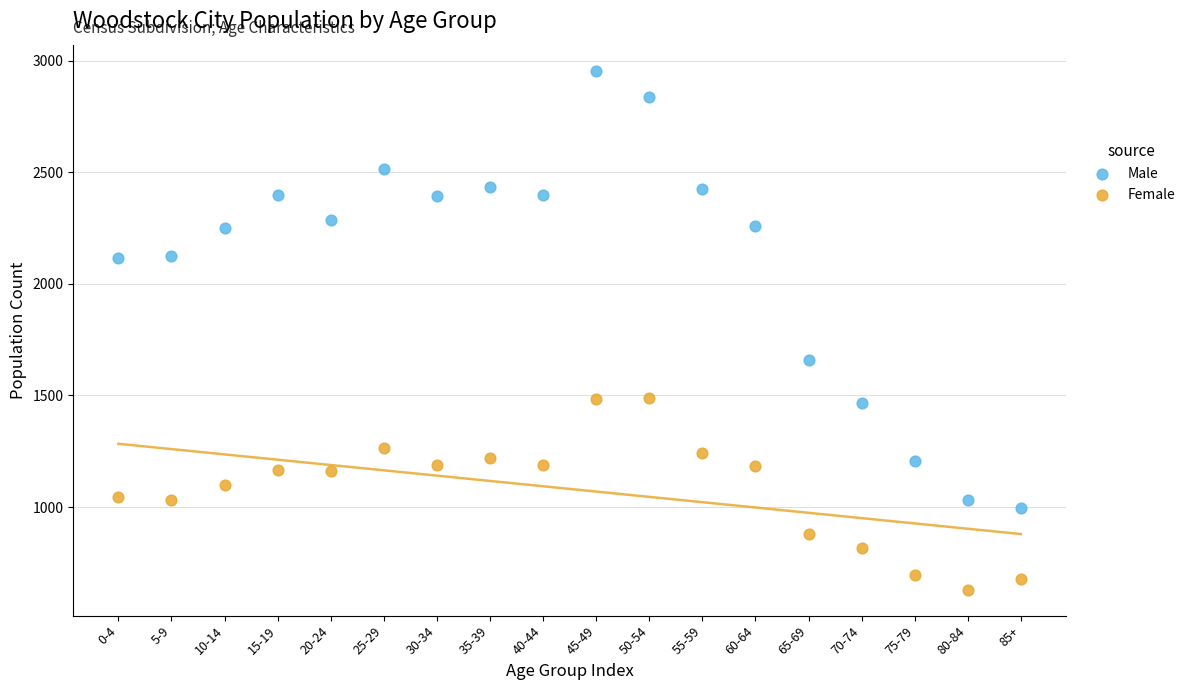

Across all series, what Y value is closest to 1792?

1660